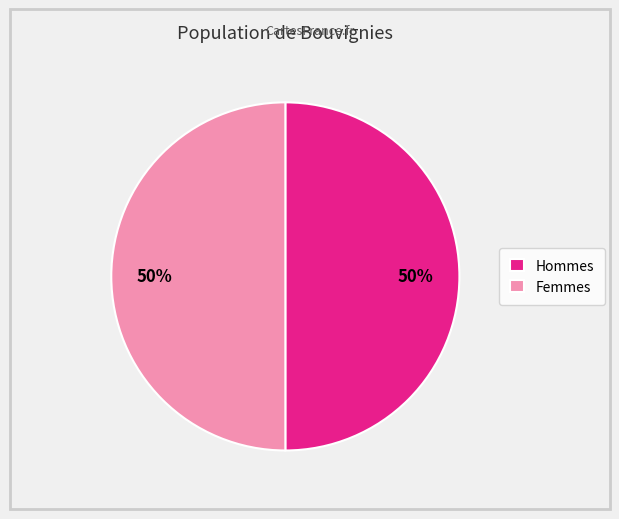

Approximately how many times larger is the value at Femmes compared to Hommes?

1.0